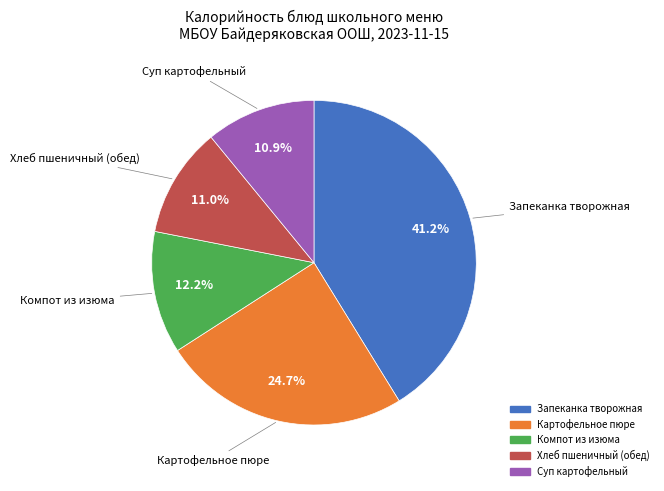

Does any single category account for the majority?

No